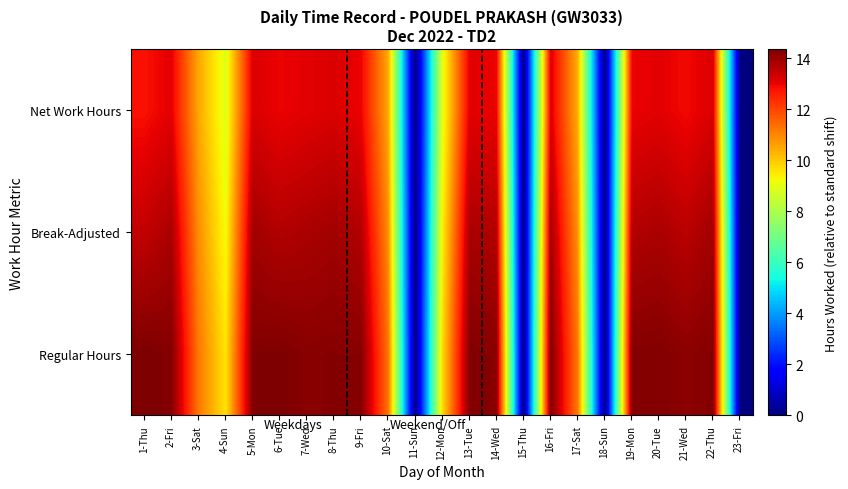

Reading left to right, list all the values displayed in this chart.

Regular Hours: 1-Thu=14.4	2-Fri=14.3	3-Sat=11.2	4-Sun=9.6	5-Mon=14.3	6-Tue=14.3	7-Wed=14.2	8-Thu=14.3	9-Fri=14.2	10-Sat=11.3	11-Sun=0.0	12-Mon=9.7	13-Tue=14.3	14-Wed=14.2	15-Thu=0.0	16-Fri=14.3	17-Sat=11.2	18-Sun=0.0	19-Mon=14.3	20-Tue=14.3	21-Wed=14.2	22-Thu=14.3	23-Fri=0.0
Break-Adjusted: 1-Thu=13.5	2-Fri=13.8	3-Sat=10.9	4-Sun=9.2	5-Mon=13.9	6-Tue=13.7	7-Wed=13.8	8-Thu=13.9	9-Fri=13.7	10-Sat=10.9	11-Sun=0.0	12-Mon=9.4	13-Tue=13.8	14-Wed=13.7	15-Thu=0.0	16-Fri=13.9	17-Sat=10.8	18-Sun=0.0	19-Mon=13.7	20-Tue=13.8	21-Wed=13.6	22-Thu=13.9	23-Fri=0.0
Net Work Hours: 1-Thu=12.8	2-Fri=13.1	3-Sat=10.5	4-Sun=8.9	5-Mon=13.2	6-Tue=13.0	7-Wed=13.1	8-Thu=13.2	9-Fri=13.0	10-Sat=10.5	11-Sun=0.0	12-Mon=9.0	13-Tue=13.1	14-Wed=13.0	15-Thu=0.0	16-Fri=13.2	17-Sat=10.4	18-Sun=0.0	19-Mon=13.0	20-Tue=13.1	21-Wed=12.9	22-Thu=13.2	23-Fri=0.0